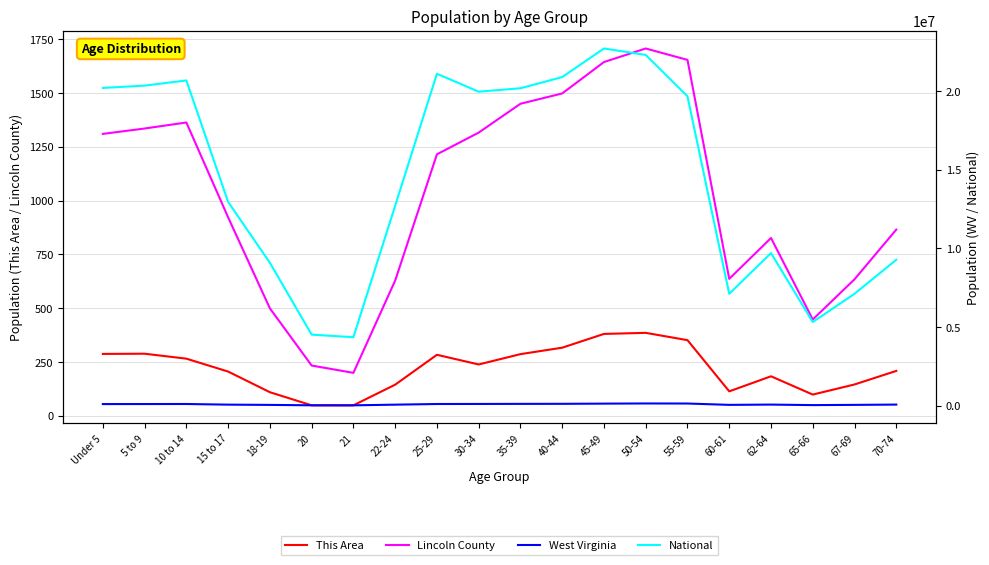

What is the difference between the Lincoln County values at 20 and 70-74?

632